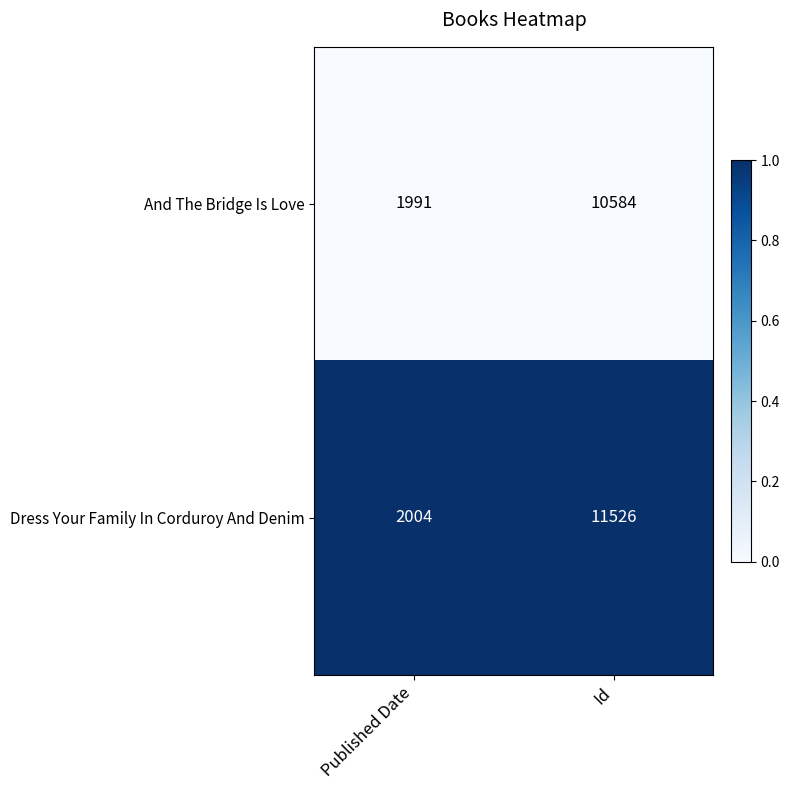

What is the lowest value of the And The Bridge Is Love series?

1991